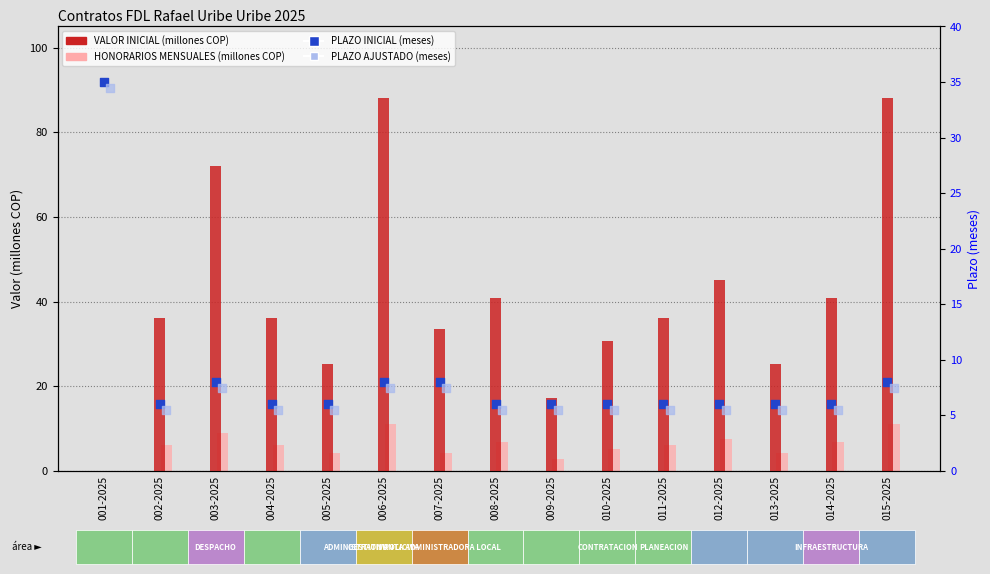

Is the value of PLAZO AJUSTADO (meses) at 005-2025 greater than the value of VALOR INICIAL (millones COP) at 014-2025?

No